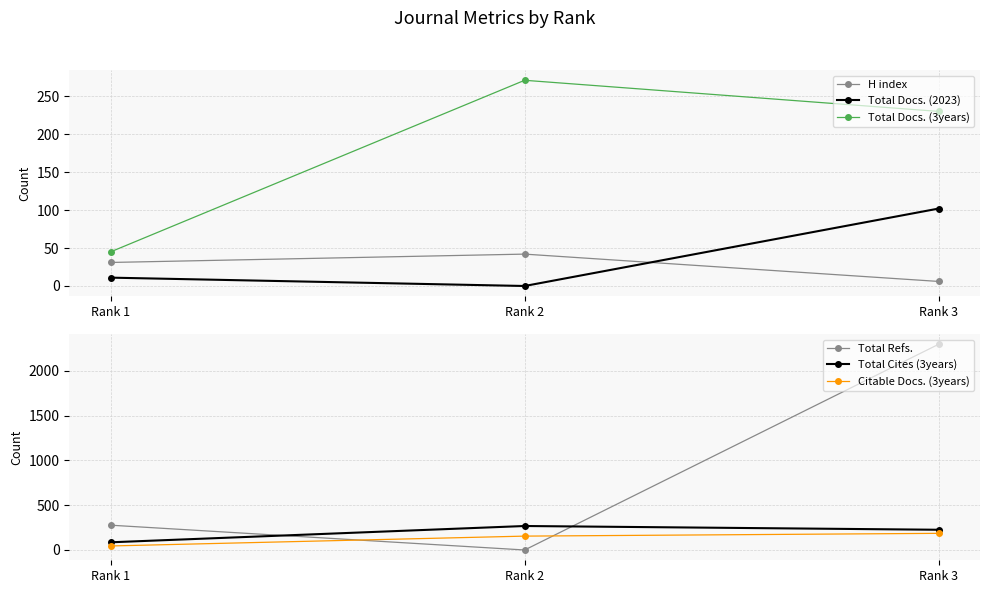

True or false: Total Docs. (2023) has a value of 63 at Rank 2.

False